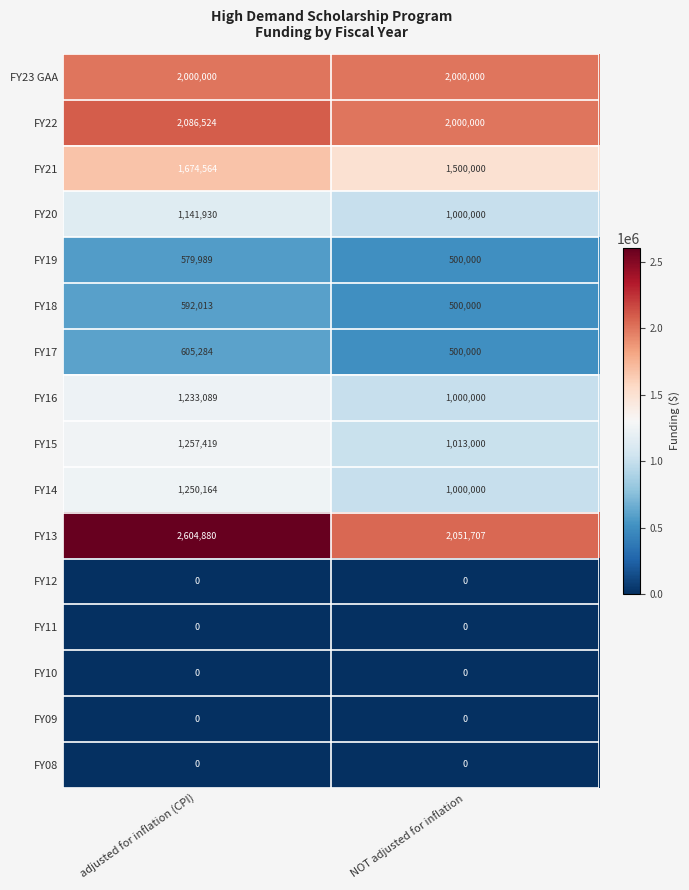

What is the greatest value displayed?

2604880